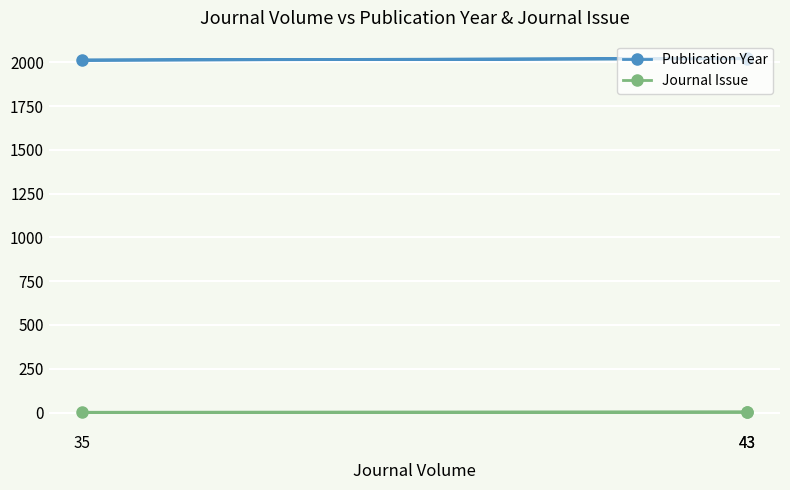

The value of Publication Year at 43 is 745. True or false?

False